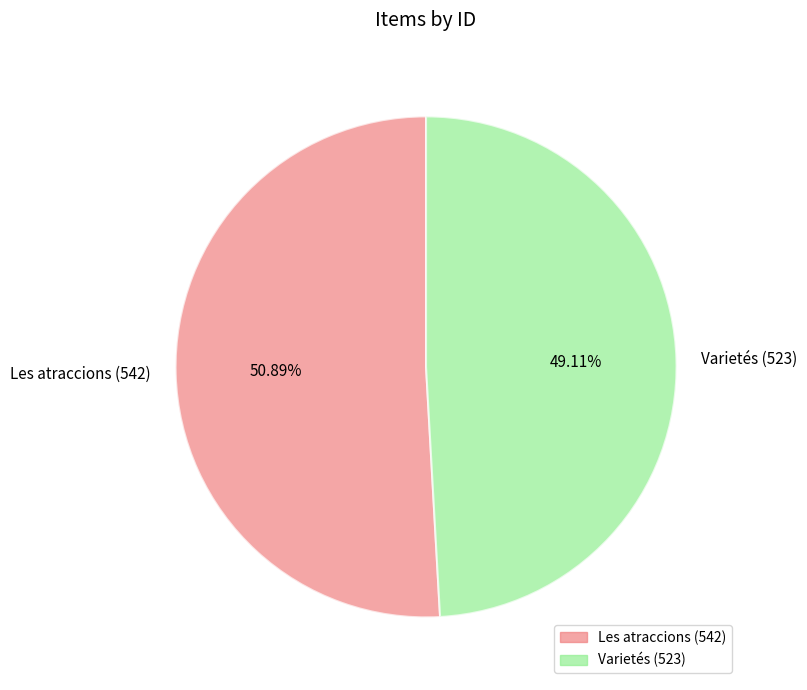

To the nearest percent, what is the difference between the largest and smallest slice percentages?

2%